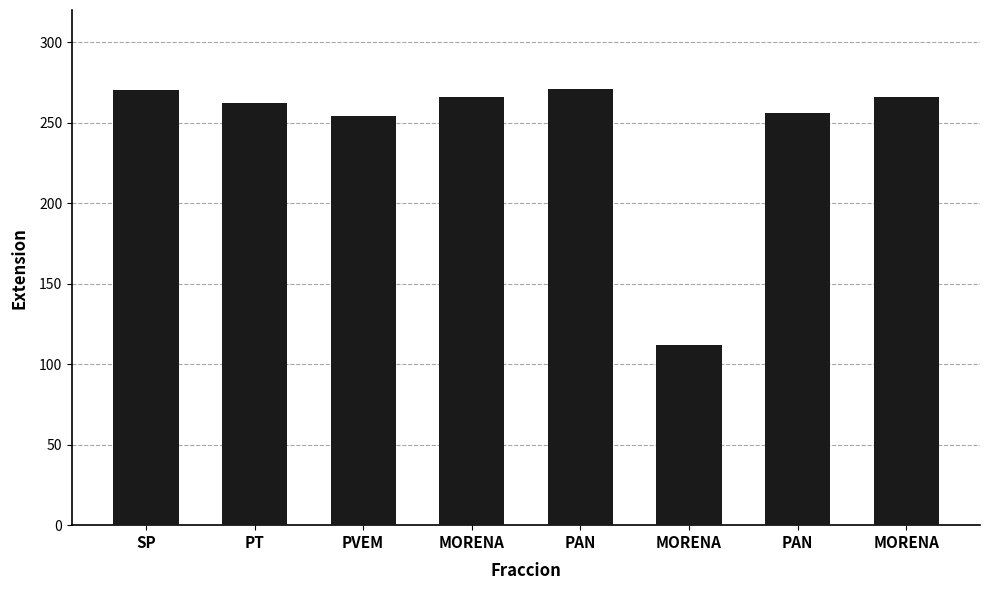

Between PAN and MORENA, which is larger?

MORENA